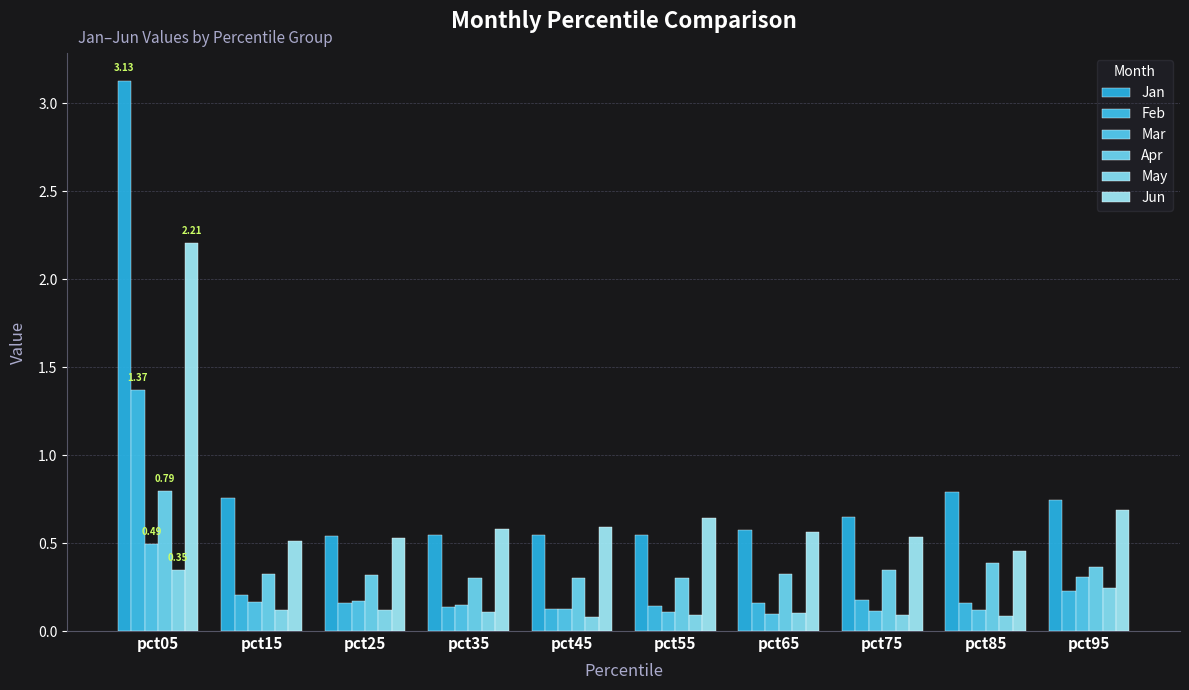

What is the average value of the Feb series?

0.3